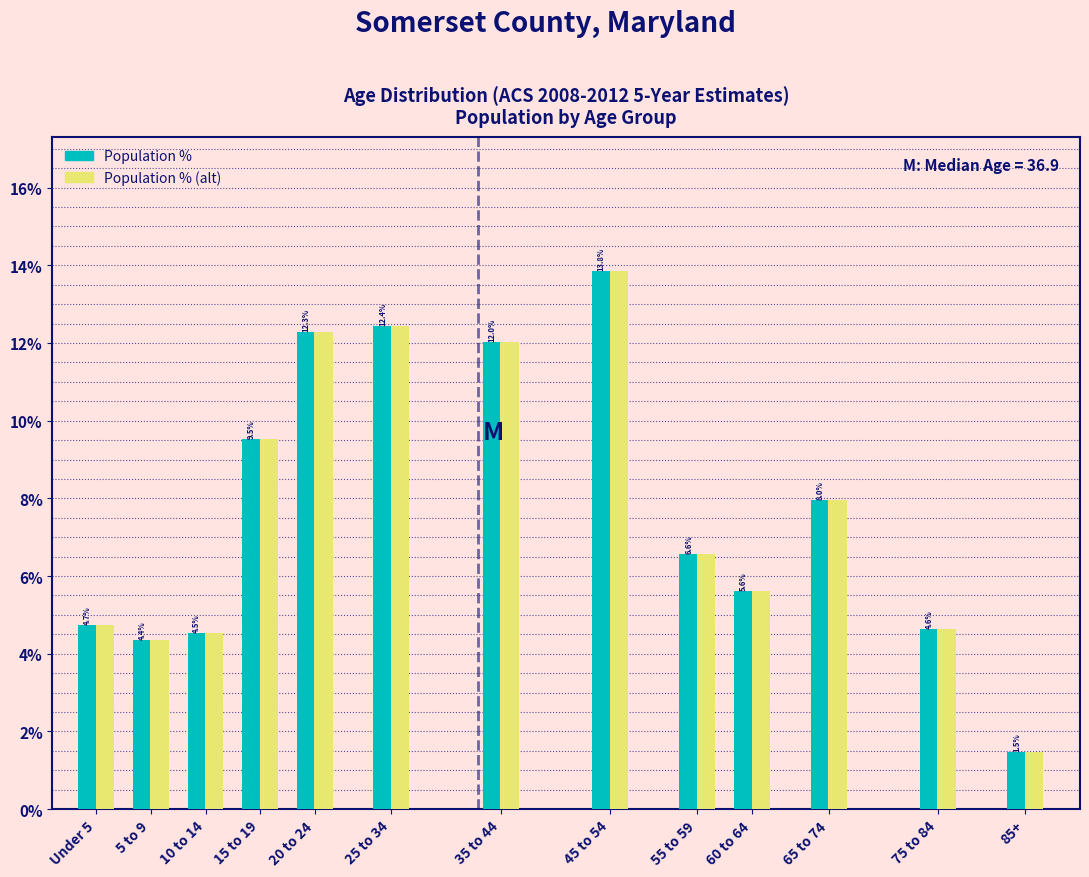

Reading left to right, transcribe all the data shown in this chart.

Population %: Under 5=4.7	5 to 9=4.4	10 to 14=4.5	15 to 19=9.5	20 to 24=12.3	25 to 34=12.4	35 to 44=12.0	45 to 54=13.8	55 to 59=6.6	60 to 64=5.6	65 to 74=8.0	75 to 84=4.6	85+=1.5
Population % (alt): Under 5=4.7	5 to 9=4.4	10 to 14=4.5	15 to 19=9.5	20 to 24=12.3	25 to 34=12.4	35 to 44=12.0	45 to 54=13.8	55 to 59=6.6	60 to 64=5.6	65 to 74=8.0	75 to 84=4.6	85+=1.5